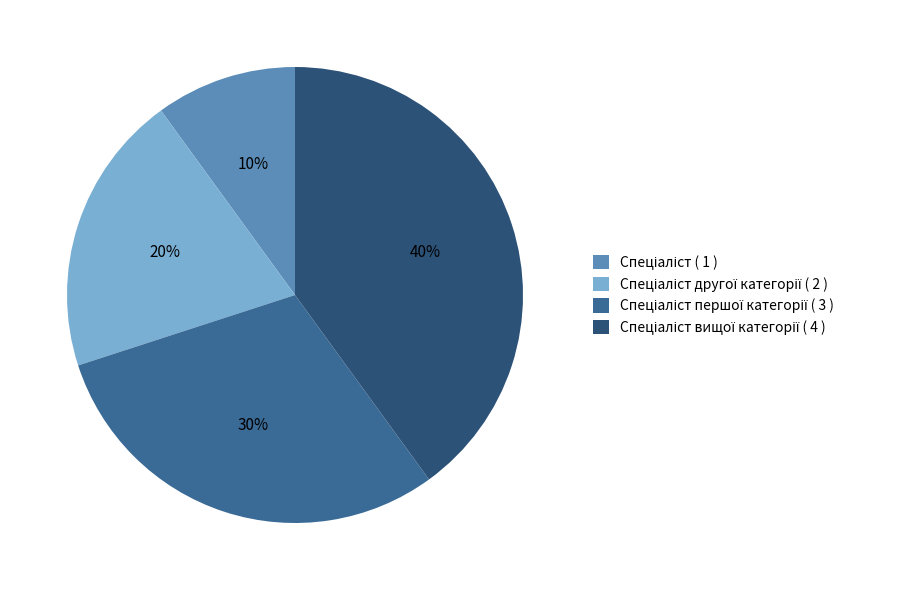

To the nearest percent, what is the difference between the largest and smallest slice percentages?

30%